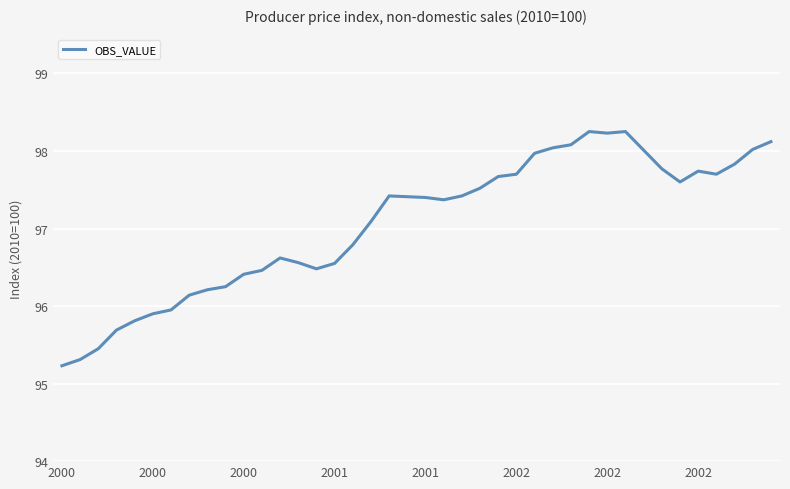

What is the difference between the maximum and minimum values?

3.0